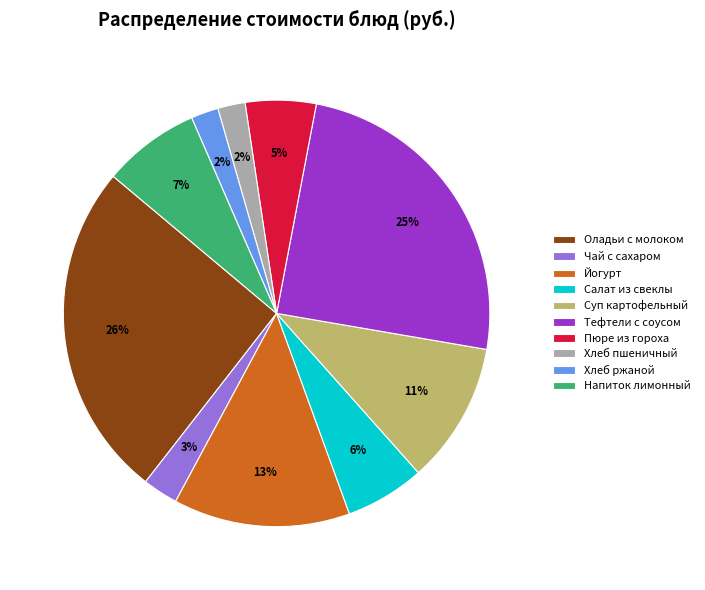

Is the sum of Салат из свеклы and Йогурт greater than half?

No